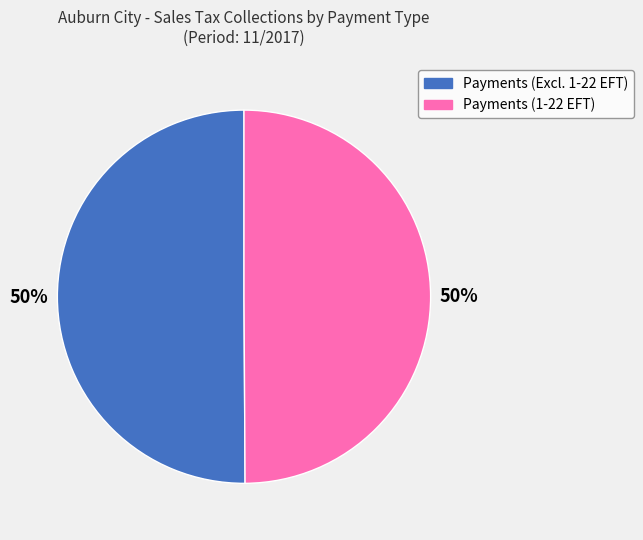

To the nearest percent, what is the average slice percentage?

50%